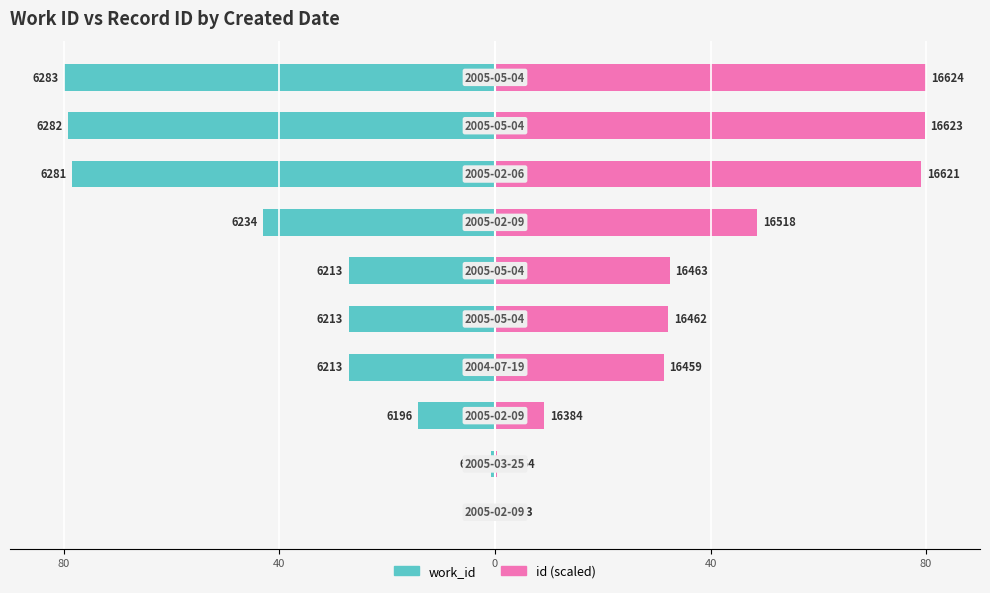

Reading left to right, transcribe all the data shown in this chart.

work_id: 0.0	-0.8	-14.3	-27.2	-27.2	-27.2	-43.0	-78.5	-79.2	-80.0
id (scaled): 0.0	0.3	9.2	31.3	32.2	32.5	48.7	79.1	79.7	80.0